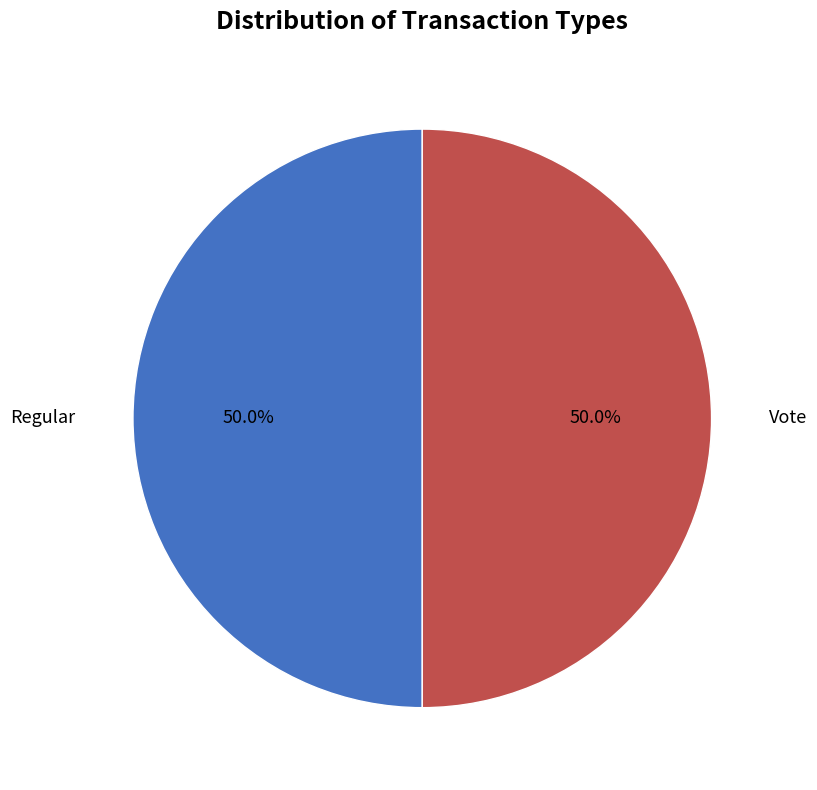

What percentage is NOT represented by Regular?

50.0%